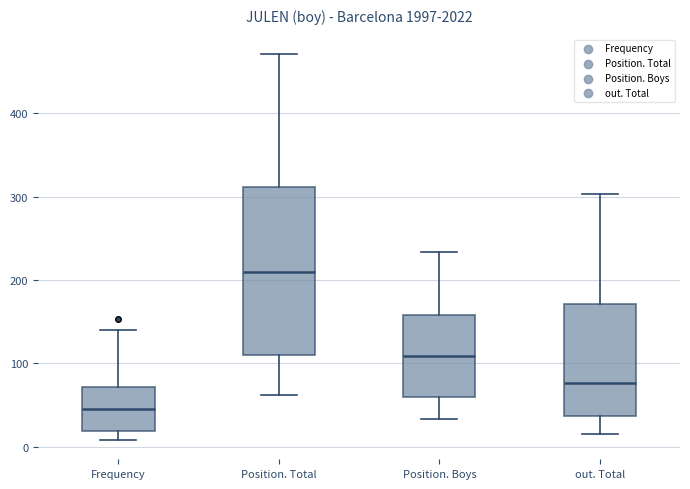

Comparing the boxes themselves (not the whiskers), which one is the tallest?

Position. Total